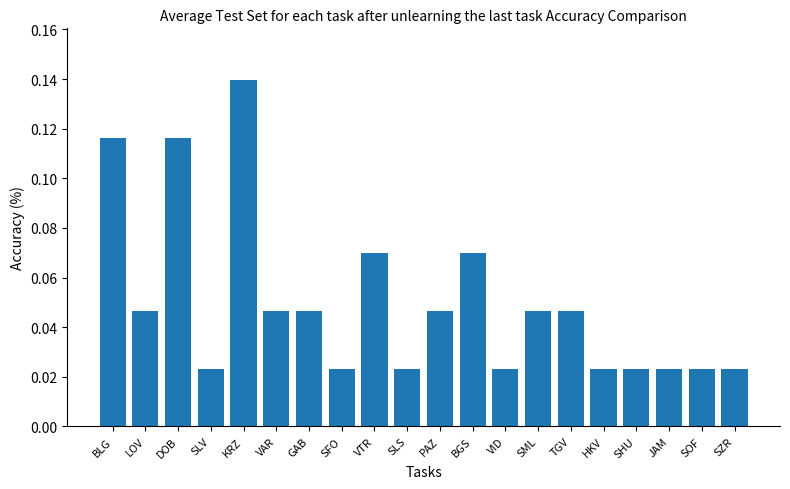

At which category does the chart reach its peak across all series?

KRZ